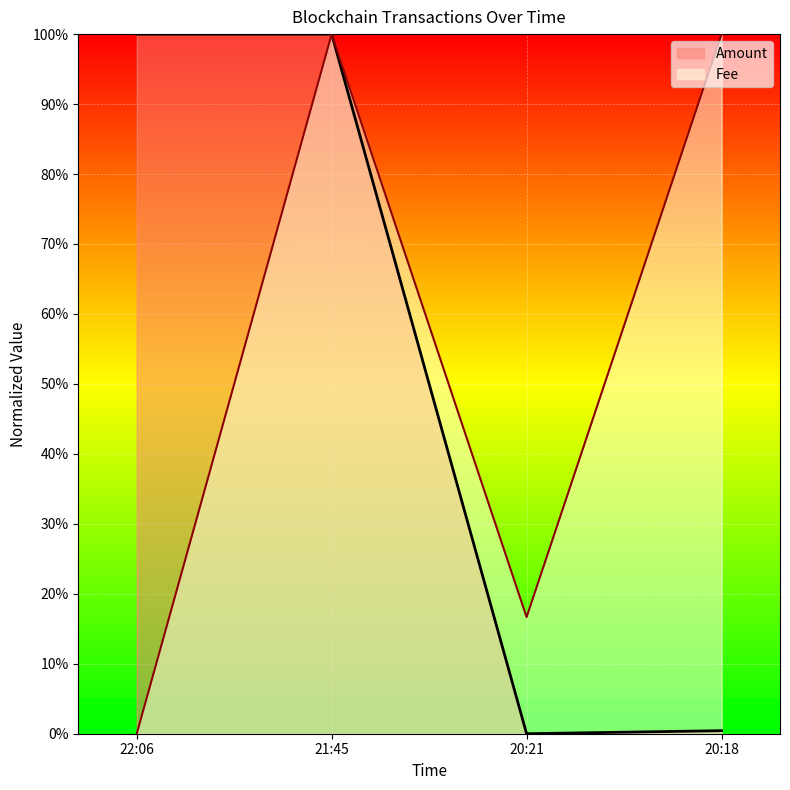

After their last crossing, which series has the higher values: Fee or Amount?

Fee